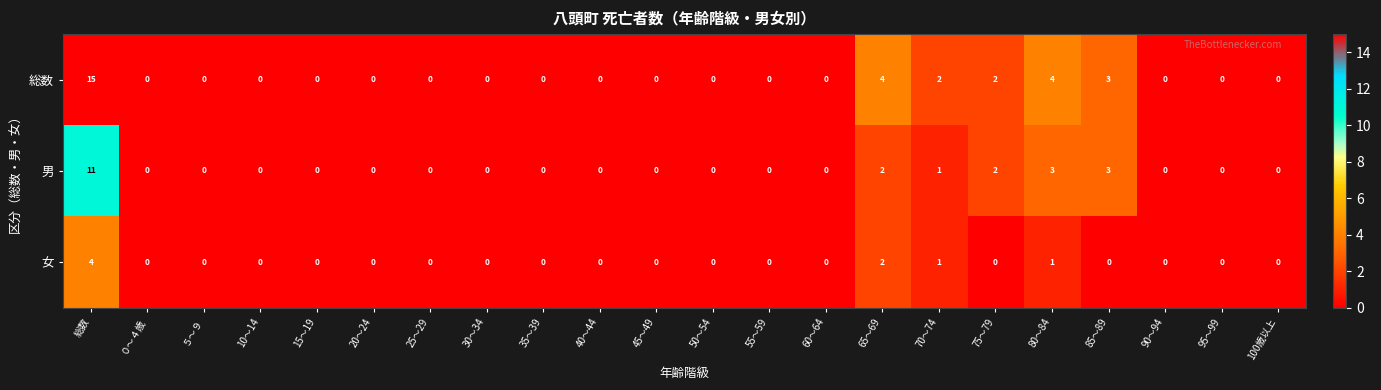

What is the maximum value for 女?

4